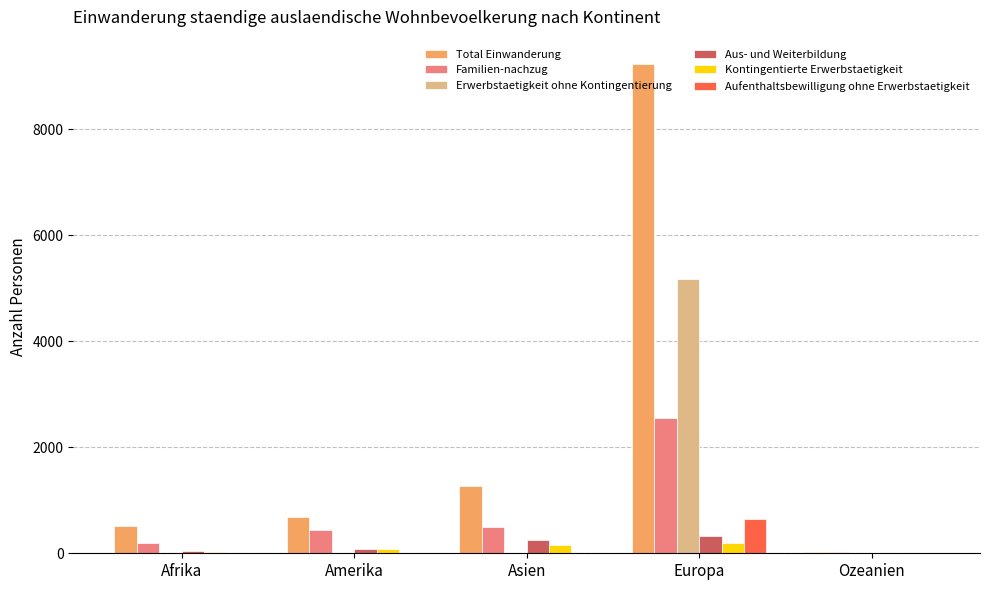

What is the highest value of the Familien-nachzug series?

2557